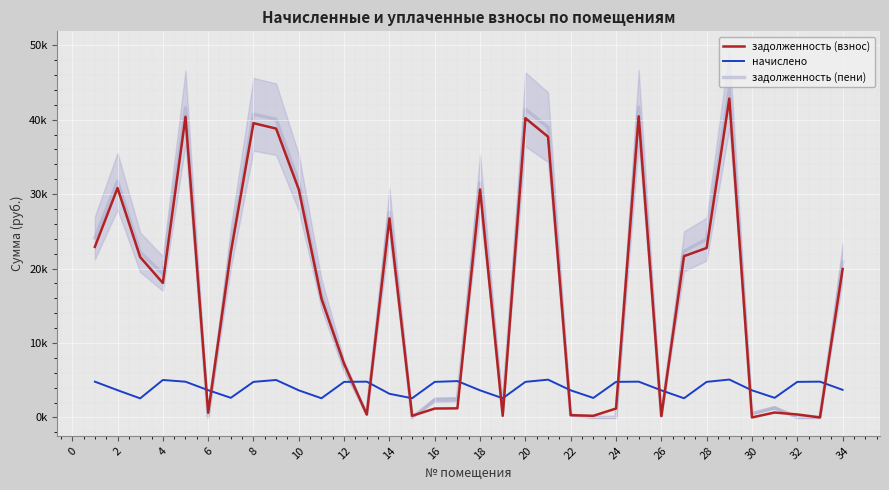

Reading right to left, transcribe all the data shown in this chart.

задолженность (взнос): 19935.7	0.5	398.0	658.4	0.0	42829.4	22767.5	21665.0	183.5	40449.8	1194.3	218.2	303.2	37704.2	40199.5	214.5	30619.4	1220.0	1194.1	214.3	26737.1	400.5	7199.5	15956.0	30619.4	38797.6	39529.5	22166.2	629.4	40387.4	18059.8	21540.0	30807.1	22908.8
начислено: 3705.1	4806.2	4776.5	2633.8	3638.2	5089.0	4776.5	2574.2	3638.2	4806.2	4776.5	2618.9	3638.2	5074.1	4776.5	2574.2	3638.2	4880.6	4776.5	2574.2	3176.9	4806.2	4776.5	2574.2	3638.2	5029.4	4776.5	2633.8	3660.5	4798.8	5029.4	2559.4	3660.5	4806.2
задолженность (пени): 20862.0	0.0	3.2	1316.9	532.5	44101.7	23961.6	22308.6	187.0	41651.4	0.5	0.0	303.2	38972.7	41393.6	858.1	31528.9	2440.2	2388.2	0.9	27531.4	400.5	6893.6	16599.6	31528.9	40054.9	40723.6	22824.6	29.0	41587.1	19317.2	22179.8	31722.2	24110.4